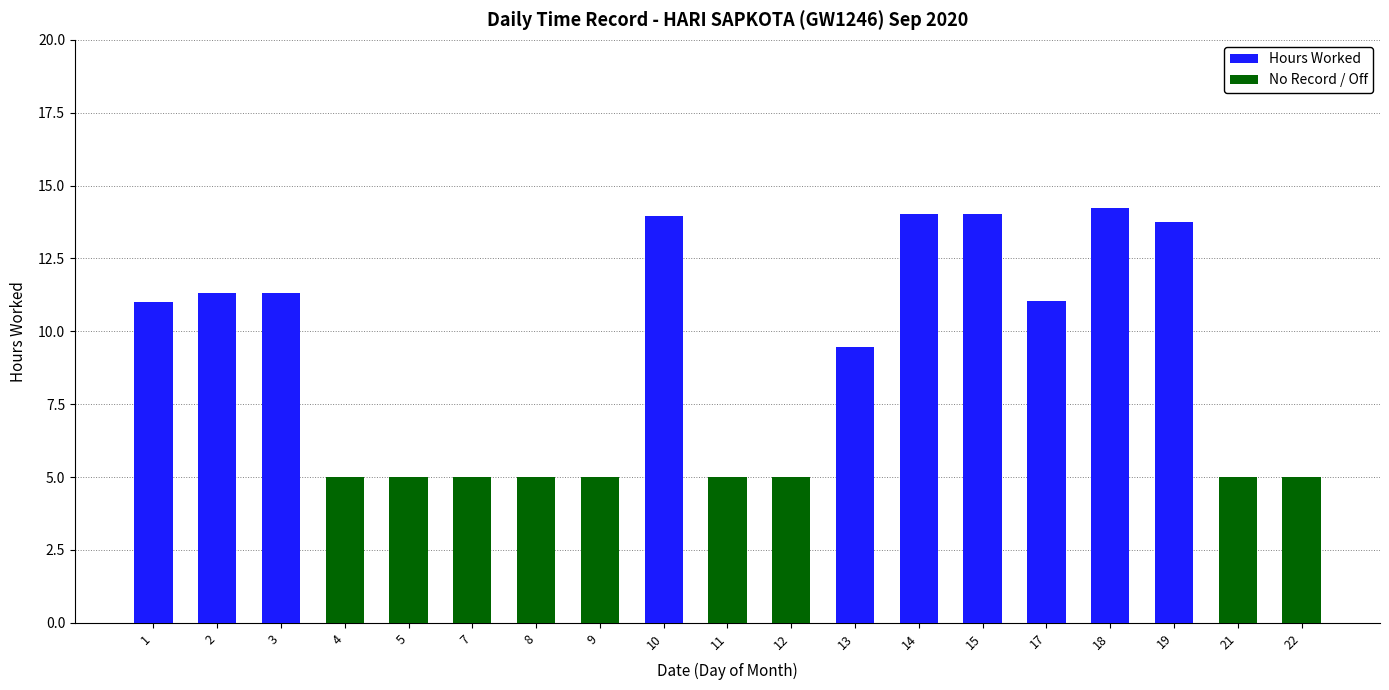

What is the total value across all series at 3?

11.3